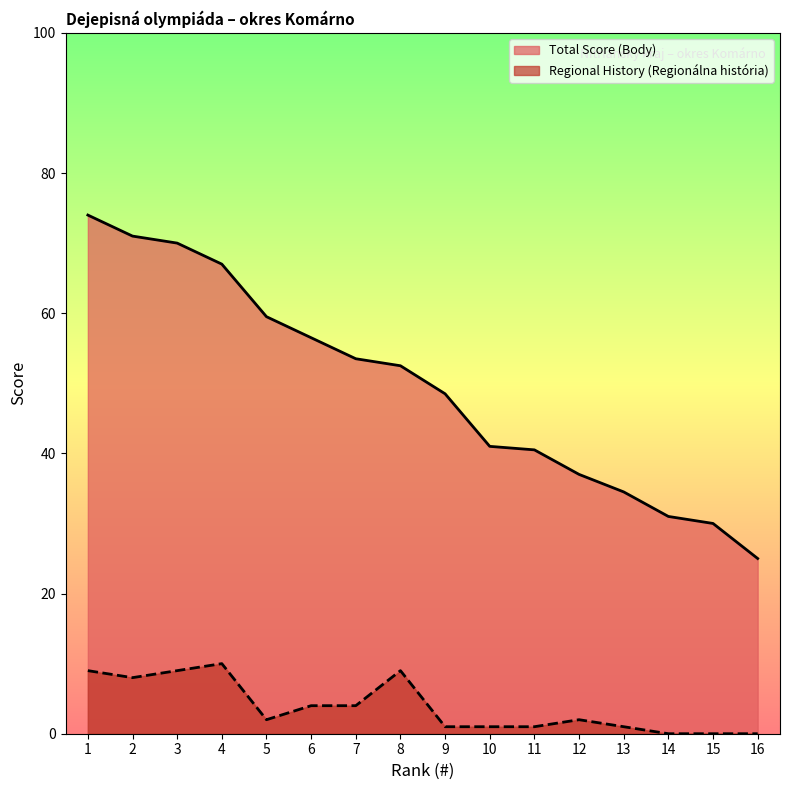

What is the difference between the second highest and minimum values in the Total Score (Body) series?

46.0